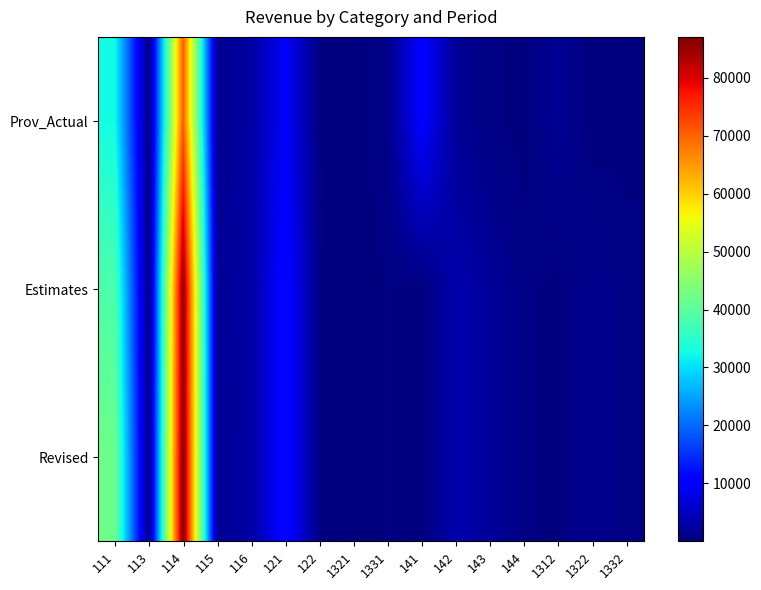

At 1331, list the series in order from smallest to largest.

Estimates, Revised, Prov_Actual